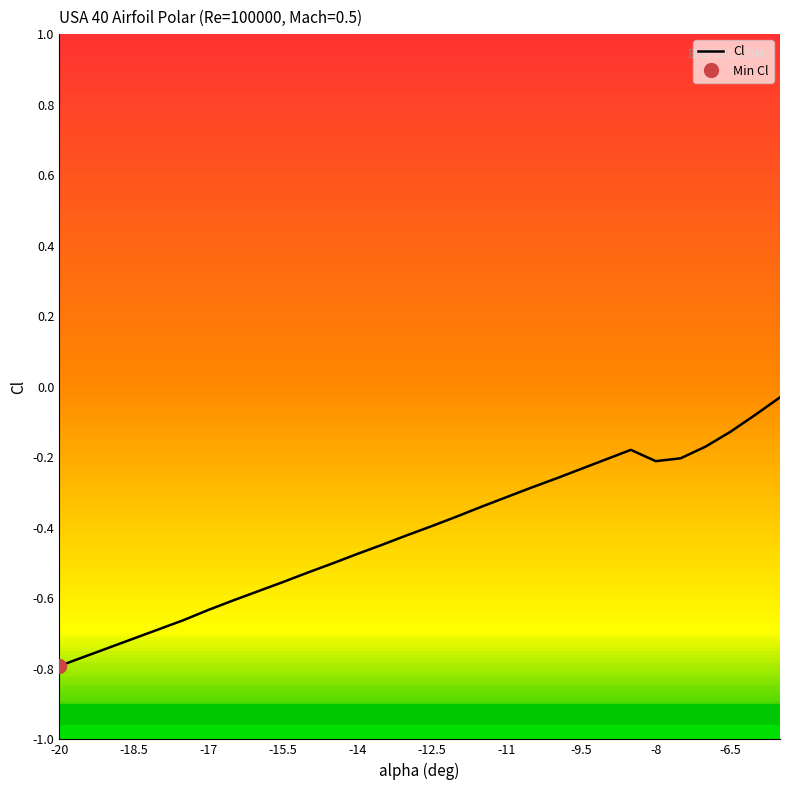

What is the value of the 25th point from the left?

-0.2